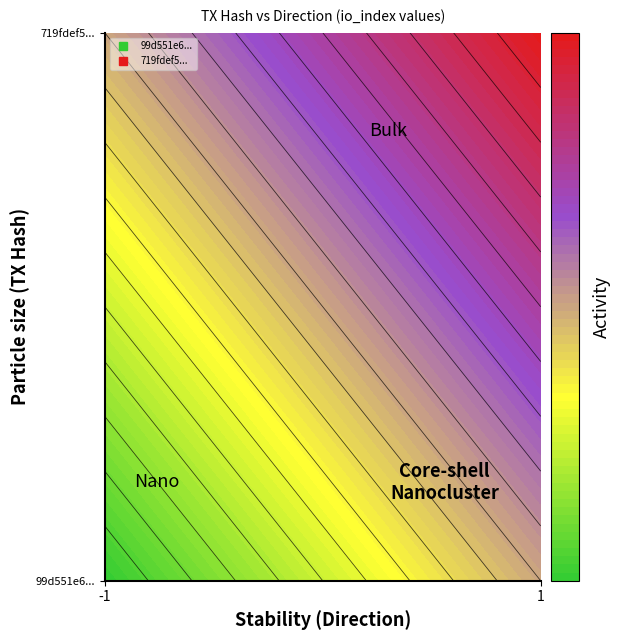

How many values in the 99d551e67d544aeab6d76c1508d3ad372a1c9bd series are below 0?

1